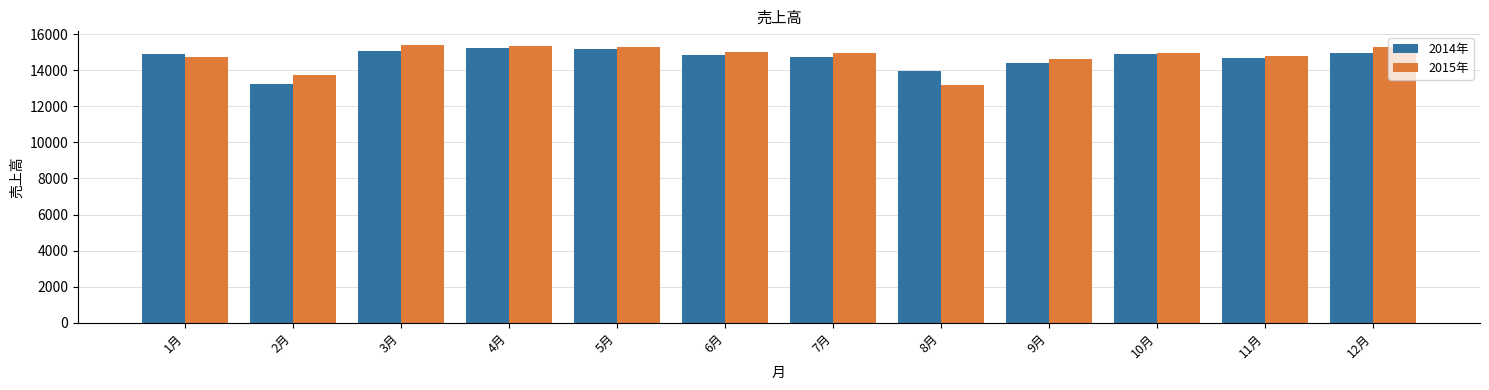

What value does the 2014年 series have at 9月?

14420